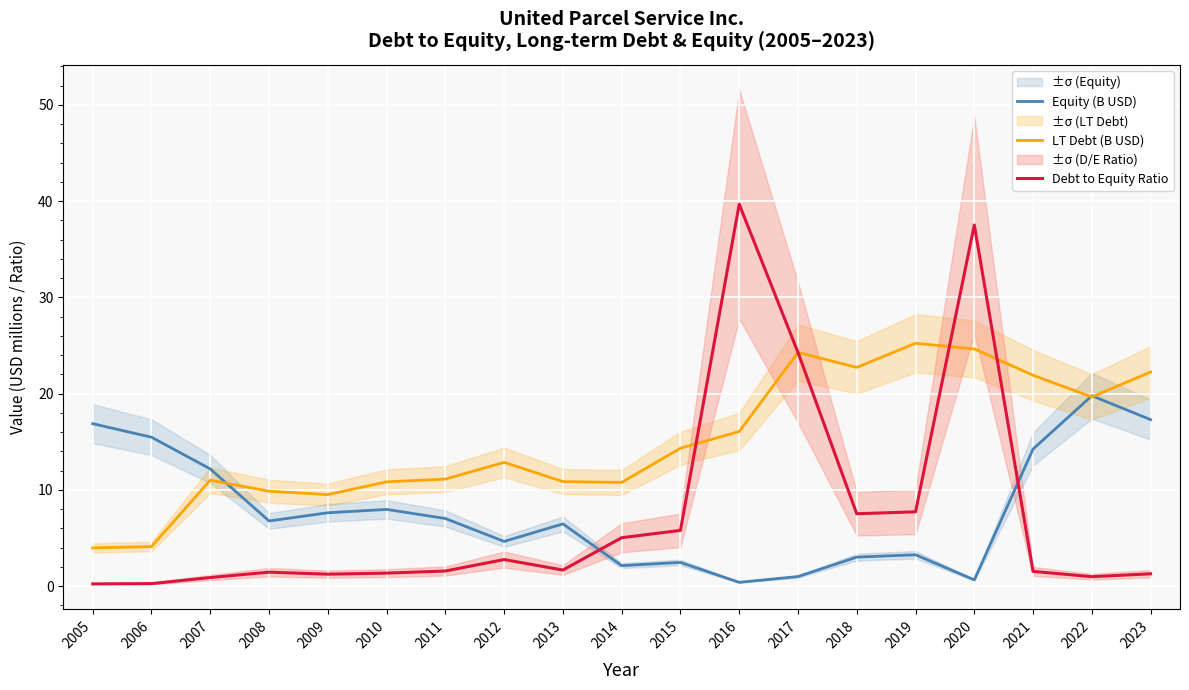

Is it true that LT Debt (B USD) equals 4.0 at 2005?

True